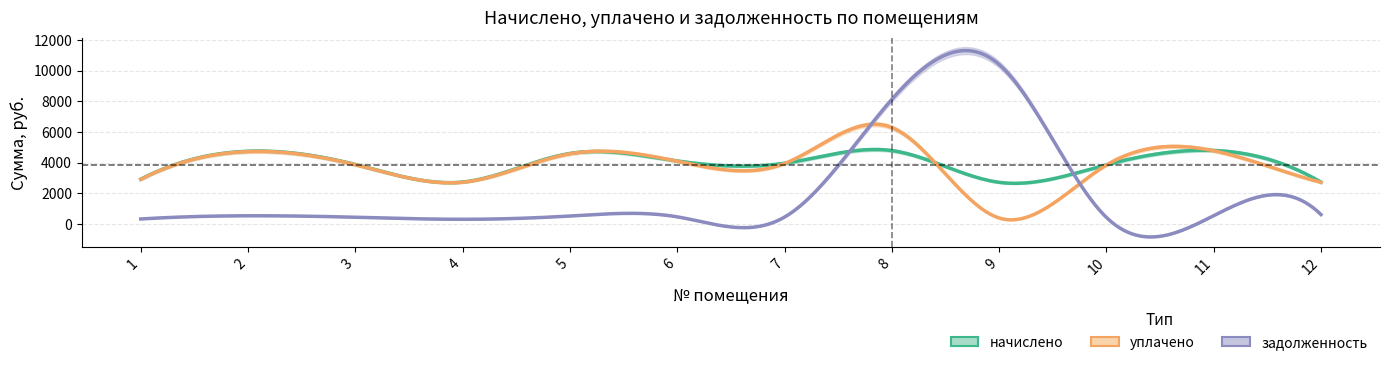

Where is задолженность nearest to the value 5347?

8